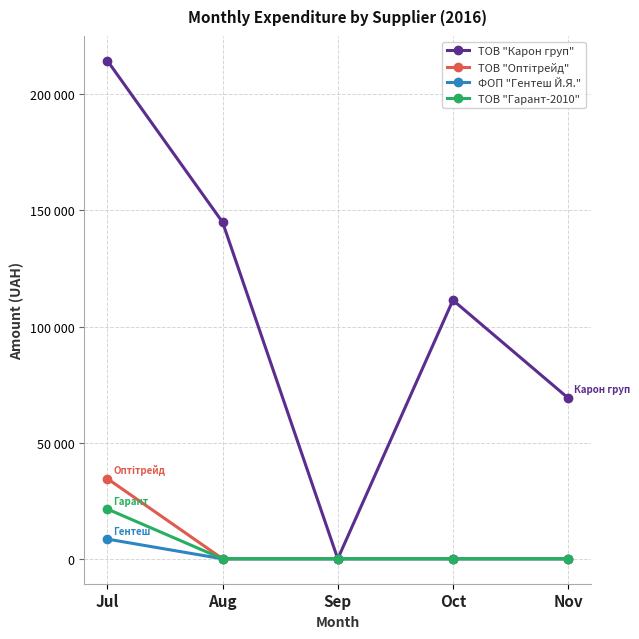

Does the chart have visible grid lines?

Yes